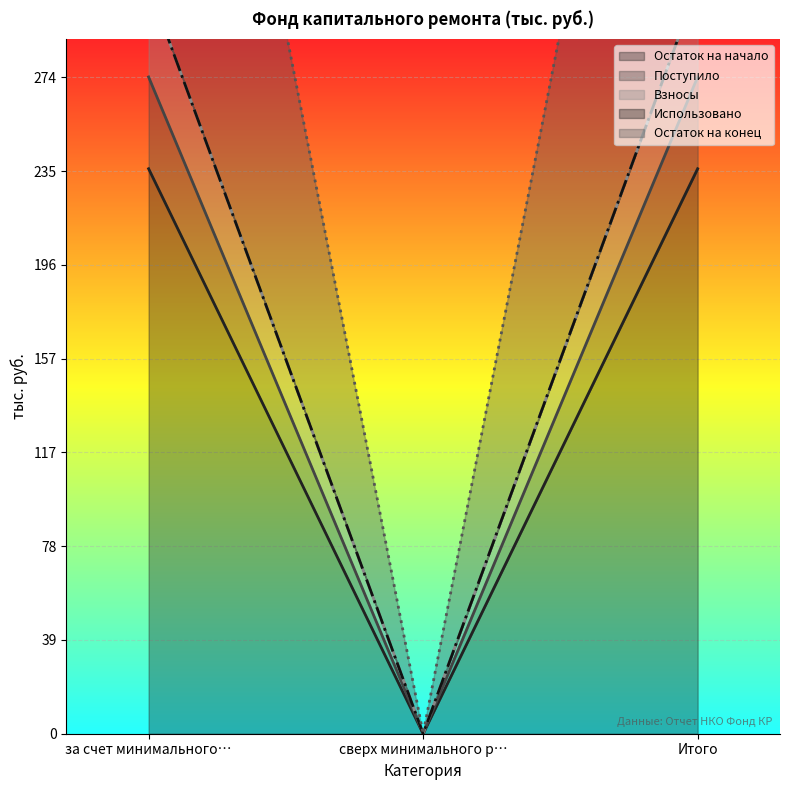

What is the value of the Остаток на начало point at the 1st from the left?

235.9